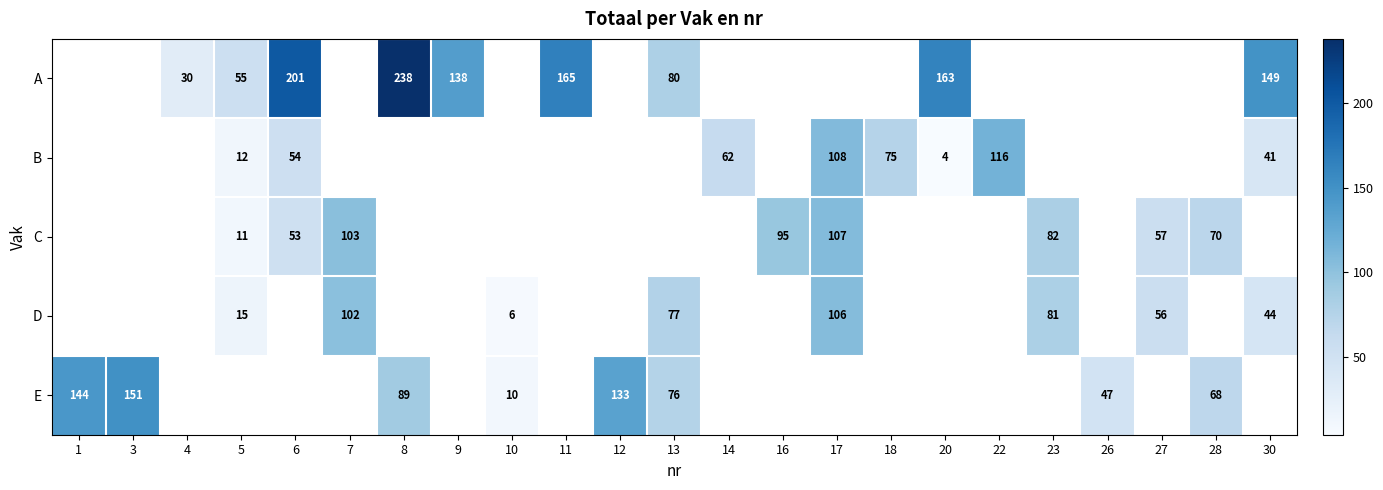

How many series are shown in this chart?

5